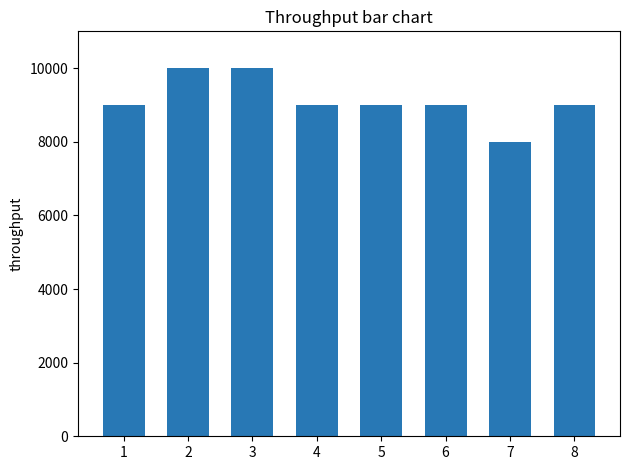

Count the number of categories in the chart.

8